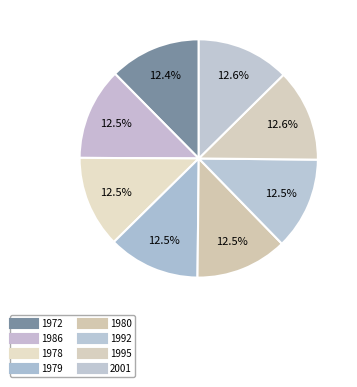

True or false: 1978 accounts for 20% of the total.

False